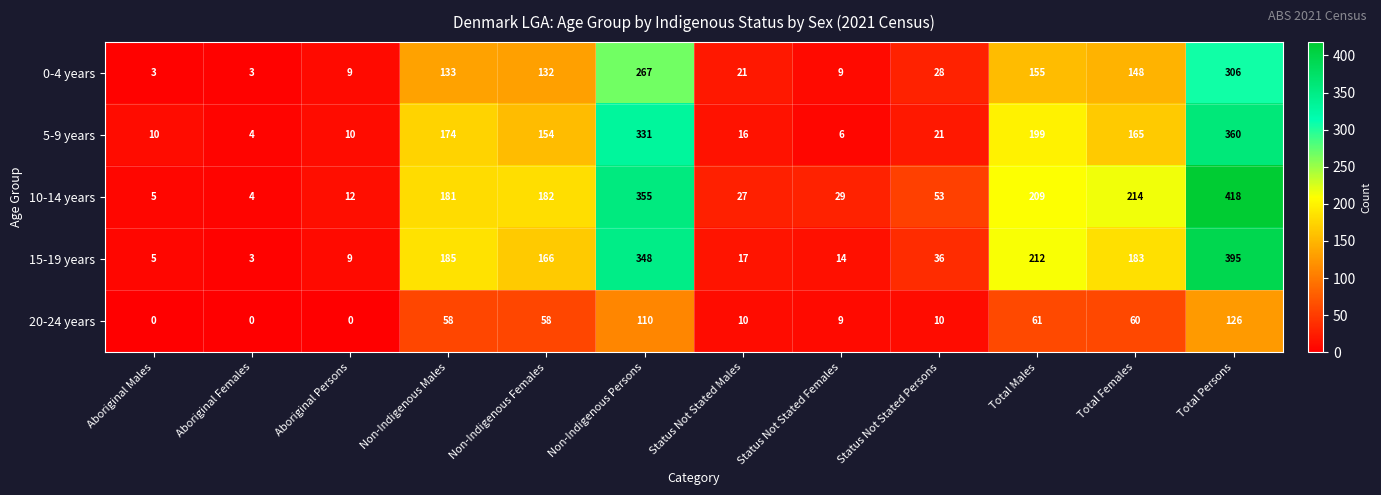

Which series has the largest total across all categories?

10-14 years